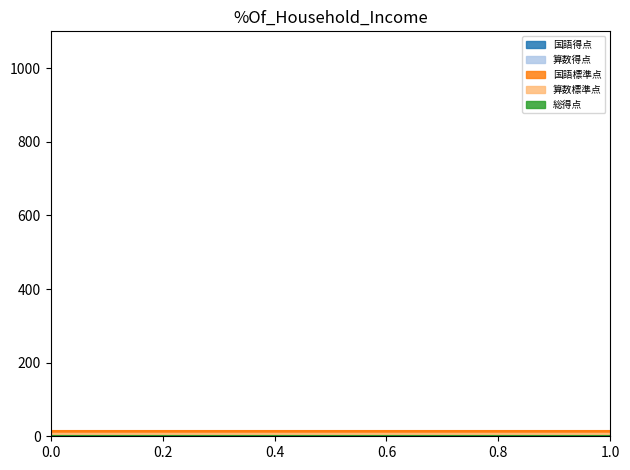

Reading left to right, list all the values displayed in this chart.

国語得点: 0.0	0.0	0.0	0.0	0.0	0.0	0.0	0.0	0.0	0.0	0.0	0.0	0.0	0.0	0.0
算数得点: 0.0	0.0	0.0	0.0	0.0	0.0	0.0	0.0	0.0	0.0	0.0	0.0	0.0	0.0	0.0
国語標準点: 13.7	13.7	13.7	13.7	13.7	13.7	13.7	13.7	13.7	13.7	13.7	13.7	13.7	13.7	13.7
算数標準点: 7.2	7.2	7.2	7.2	7.2	7.2	7.2	7.2	7.2	7.2	7.2	7.2	7.2	7.2	7.2
総得点: 0.0	0.0	0.0	0.0	0.0	0.0	0.0	0.0	0.0	0.0	0.0	0.0	0.0	0.0	0.0